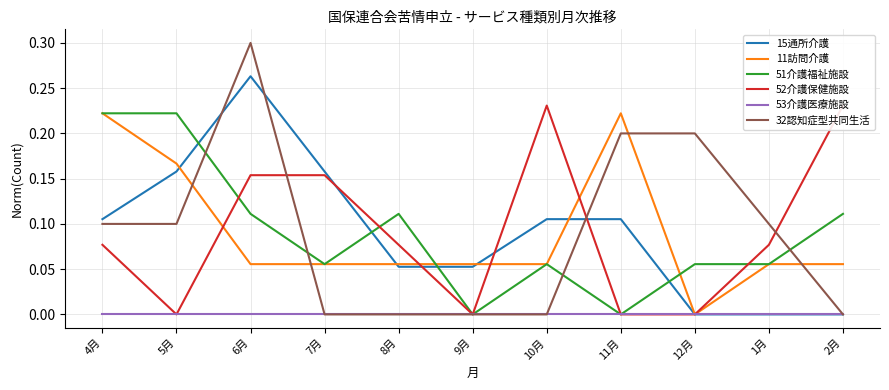

Reading right to left, what are all the values shown in this chart?

15通所介護: 2月=0.0	1月=0.0	12月=0.0	11月=0.1	10月=0.1	9月=0.1	8月=0.1	7月=0.2	6月=0.3	5月=0.2	4月=0.1
11訪問介護: 2月=0.1	1月=0.1	12月=0.0	11月=0.2	10月=0.1	9月=0.1	8月=0.1	7月=0.1	6月=0.1	5月=0.2	4月=0.2
51介護福祉施設: 2月=0.1	1月=0.1	12月=0.1	11月=0.0	10月=0.1	9月=0.0	8月=0.1	7月=0.1	6月=0.1	5月=0.2	4月=0.2
52介護保健施設: 2月=0.2	1月=0.1	12月=0.0	11月=0.0	10月=0.2	9月=0.0	8月=0.1	7月=0.2	6月=0.2	5月=0.0	4月=0.1
53介護医療施設: 2月=0.0	1月=0.0	12月=0.0	11月=0.0	10月=0.0	9月=0.0	8月=0.0	7月=0.0	6月=0.0	5月=0.0	4月=0.0
32認知症型共同生活: 2月=0.0	1月=0.1	12月=0.2	11月=0.2	10月=0.0	9月=0.0	8月=0.0	7月=0.0	6月=0.3	5月=0.1	4月=0.1